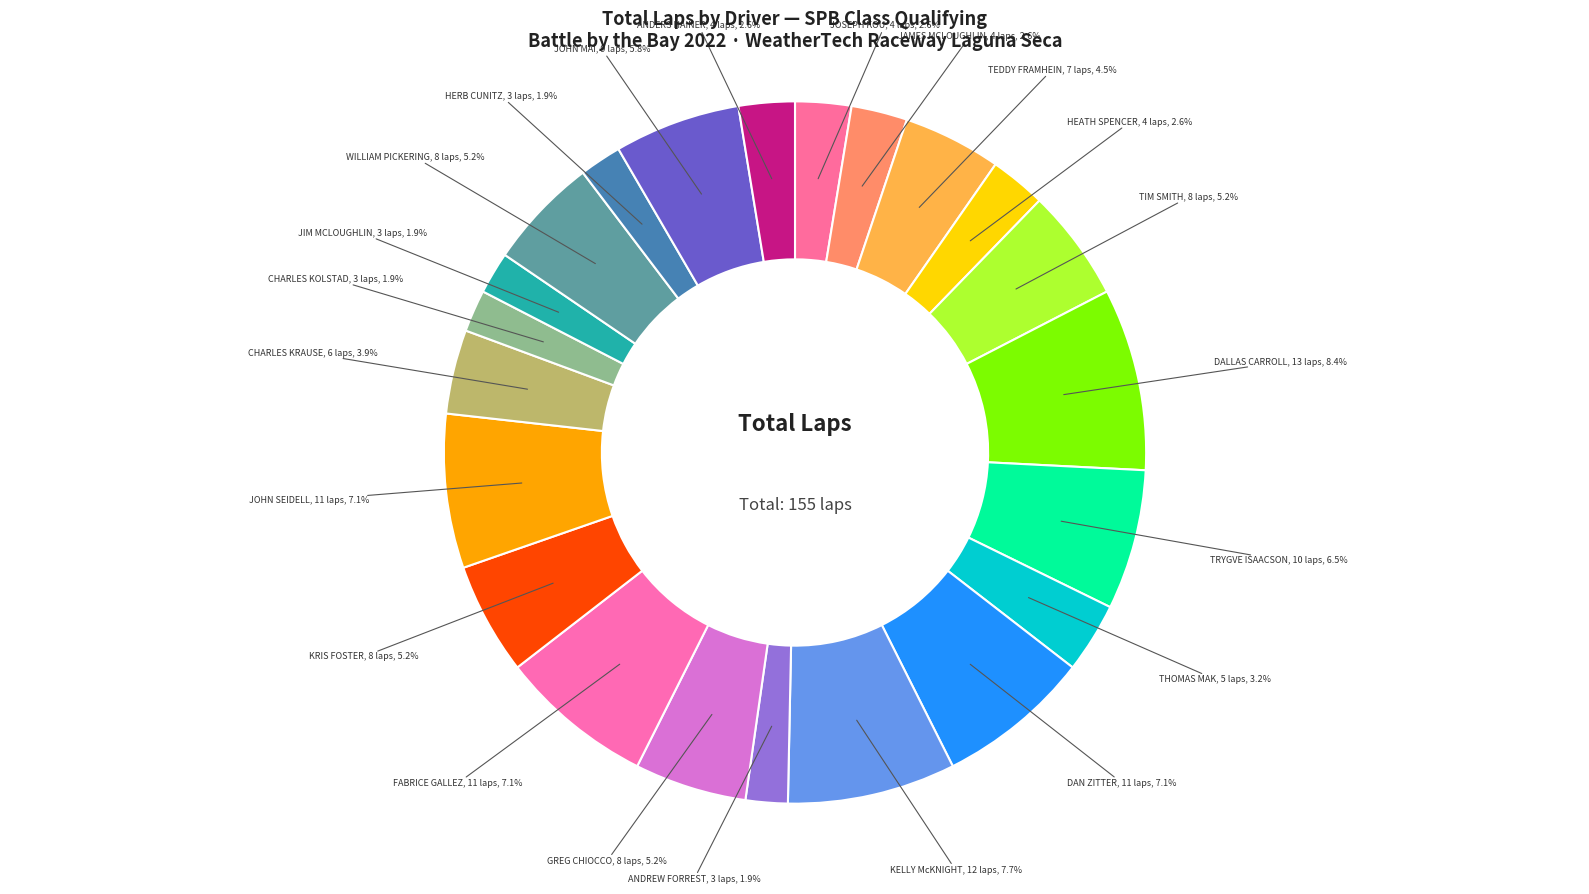

Rank the categories by value from highest to lowest.

DALLAS CARROLL, KELLY McKNIGHT, DAN ZITTER, FABRICE GALLEZ, JOHN SEIDELL, TRYGVE ISAACSON, JOHN MAI, TIM SMITH, GREG CHIOCCO, KRIS FOSTER, WILLIAM PICKERING, TEDDY FRAMHEIN, CHARLES KRAUSE, THOMAS MAK, JOSEPH KOU, JAMES MCLOUGHLIN, HEATH SPENCER, ANDERS HAINER, ANDREW FORREST, CHARLES KOLSTAD, JIM MCLOUGHLIN, HERB CUNITZ